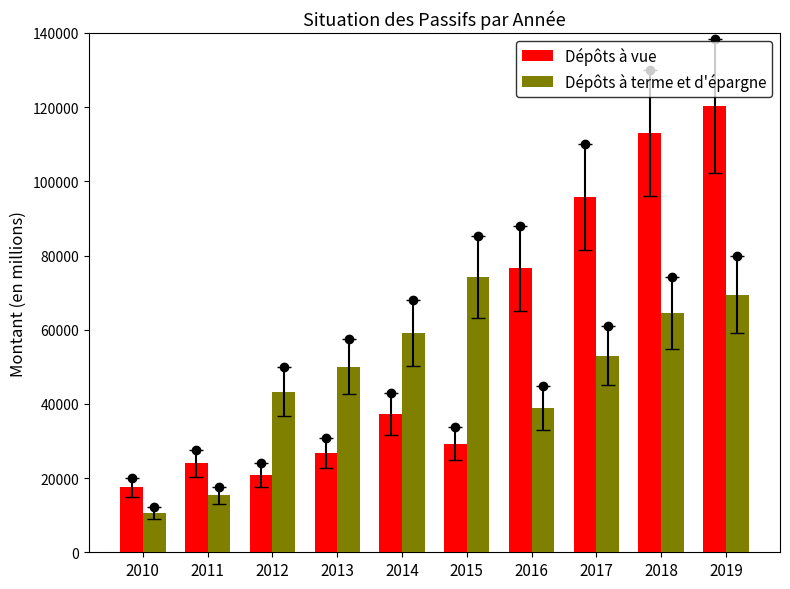

At 2011, list the series in order from largest to smallest.

Dépôts à vue, Dépôts à terme et d'épargne